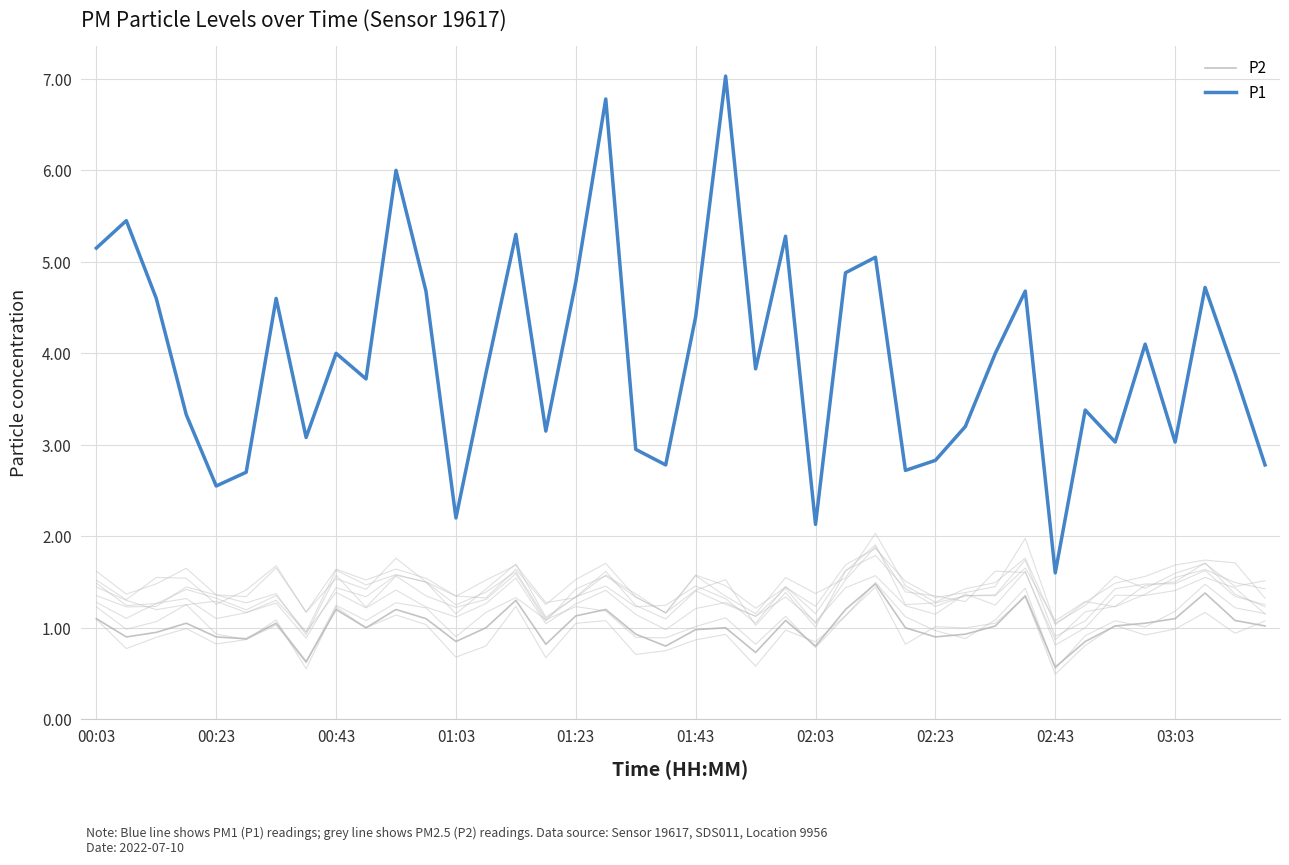

True or false: P2 and P1 cross at least once.

False